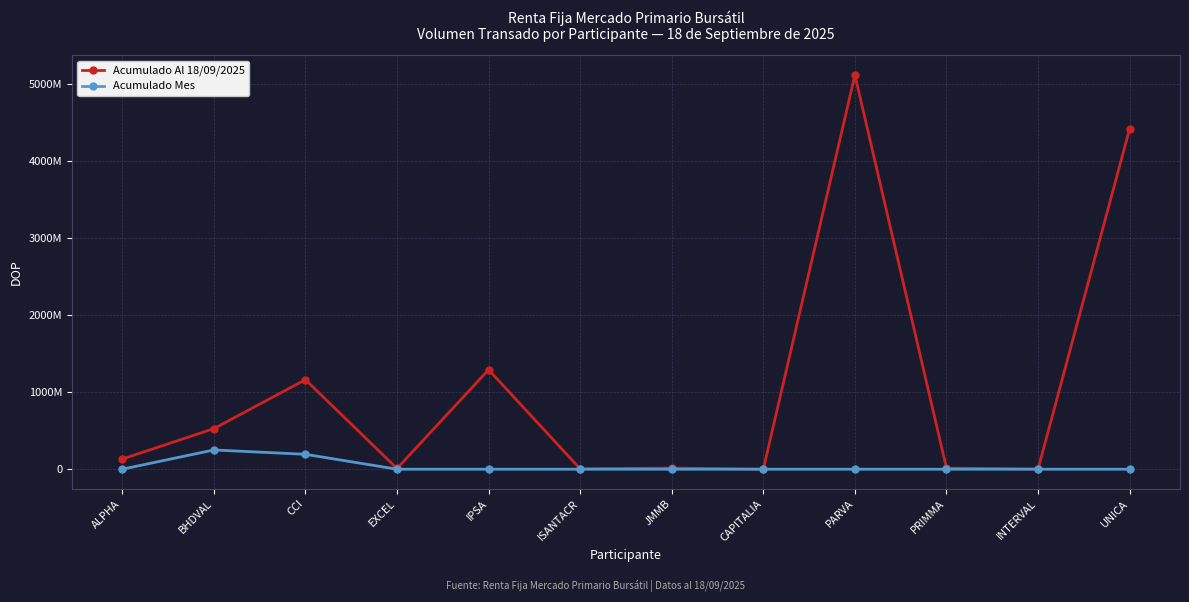

Between PARVA and EXCEL, which is larger?

PARVA